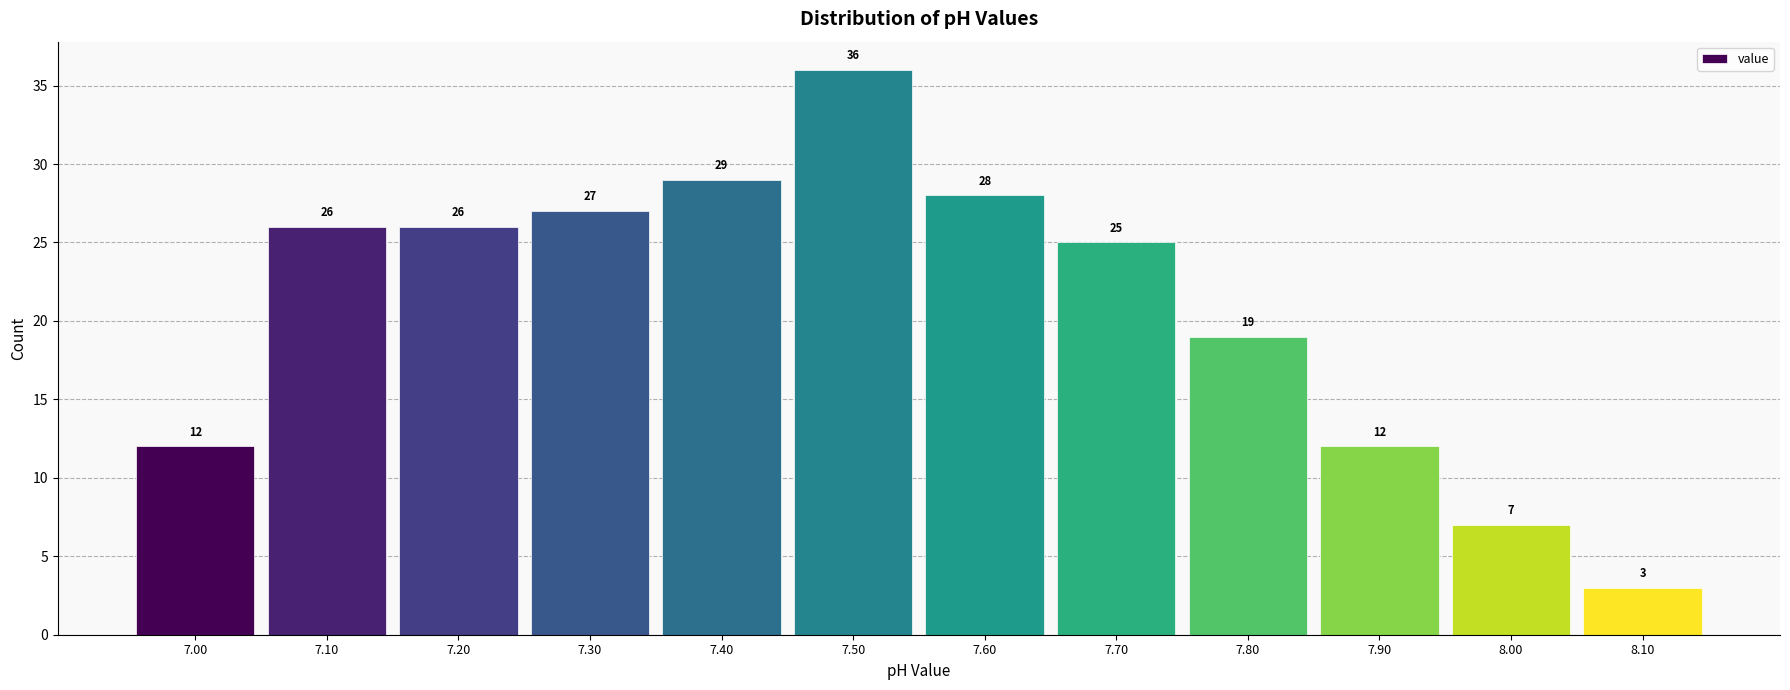

Which range on the x-axis has the tallest bar?

7.45 to 7.55